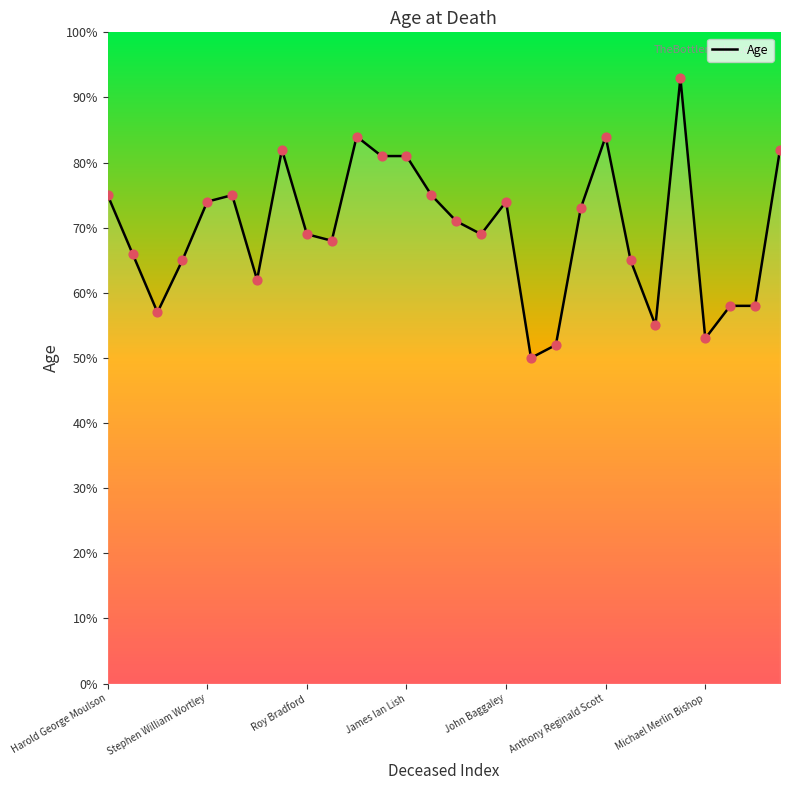

Which has a higher value, 15 or 8?

15